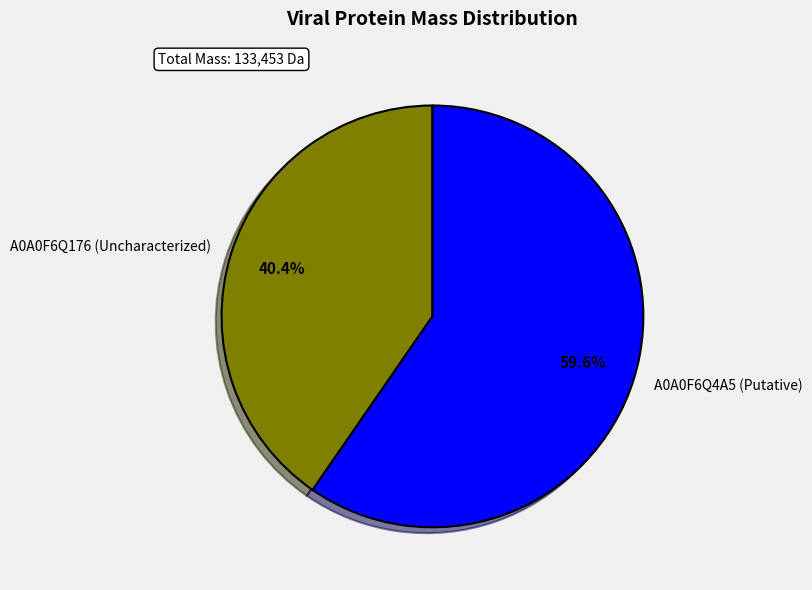

To the nearest percent, what portion does A0A0F6Q4A5 (Putative) represent?

60%